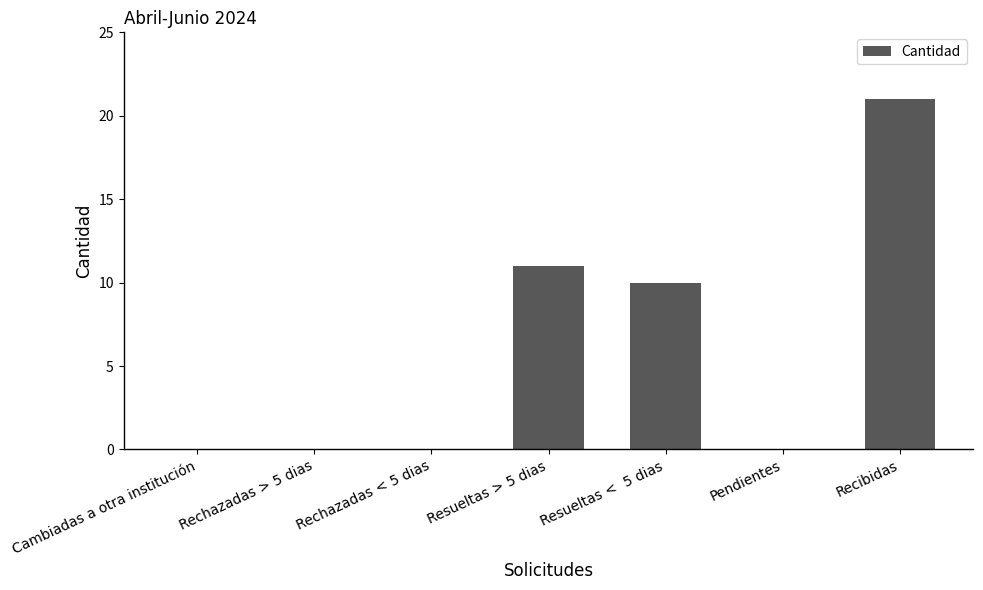

At which category does the chart reach its peak across all series?

Recibidas